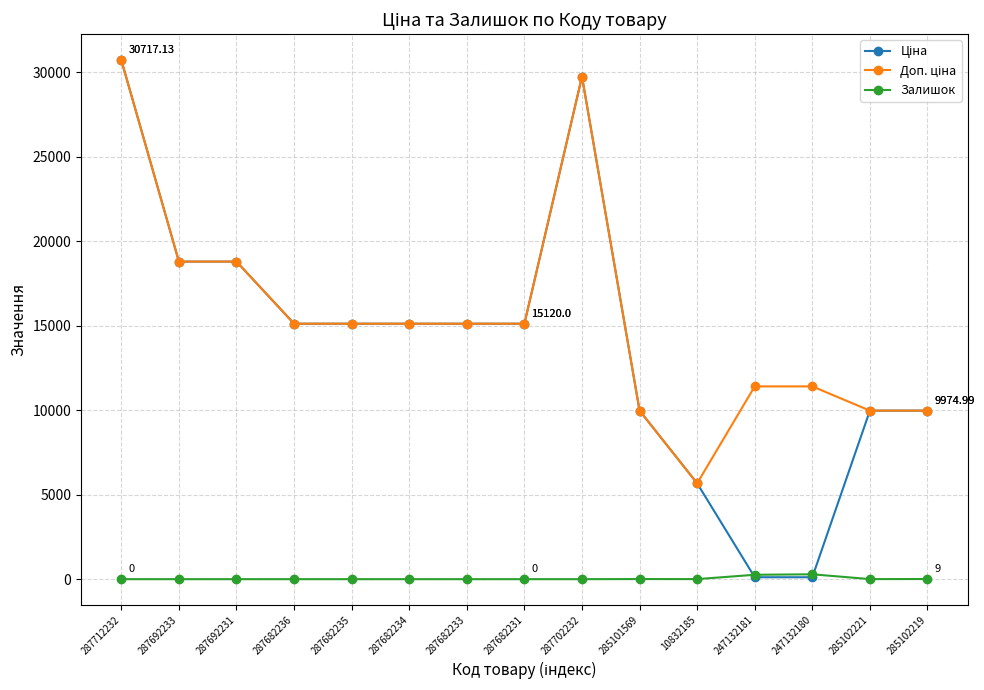

What is the difference between the highest and lowest values at 285102221?

9971.0